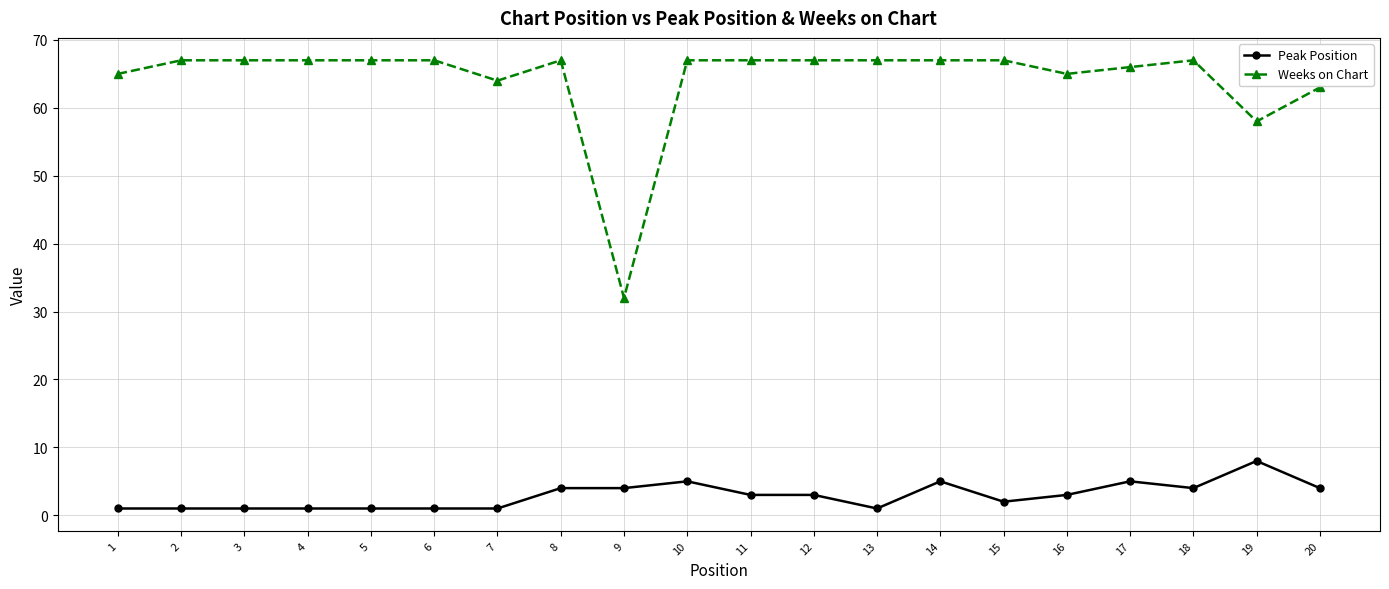

Which series has the largest total across all categories?

Weeks on Chart